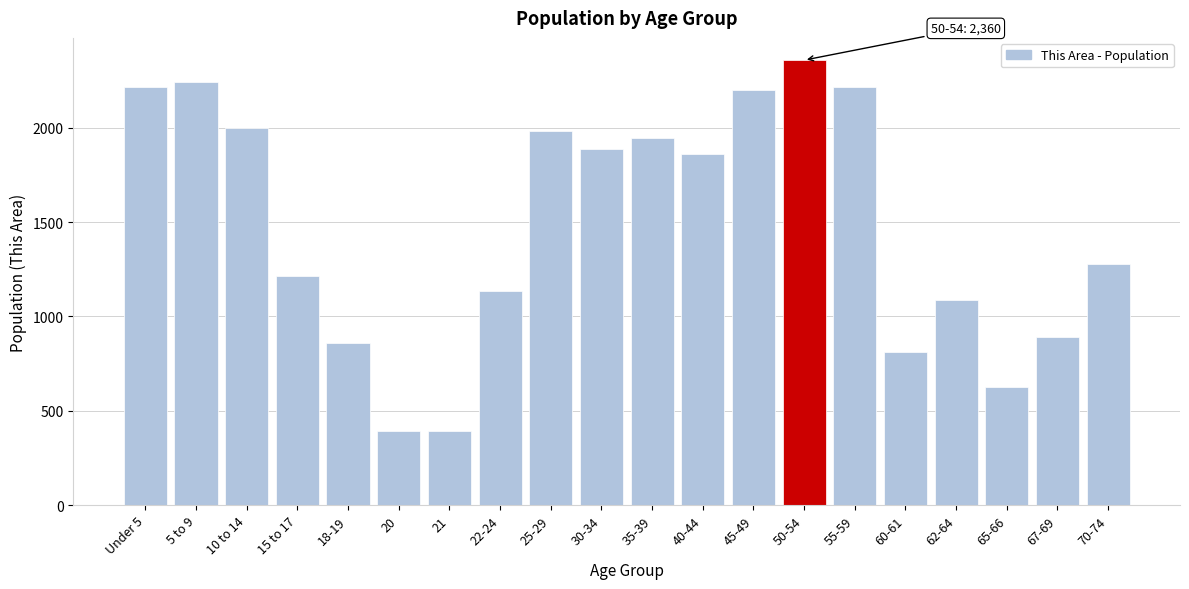

Which has a higher value, 10 to 14 or 5 to 9?

5 to 9